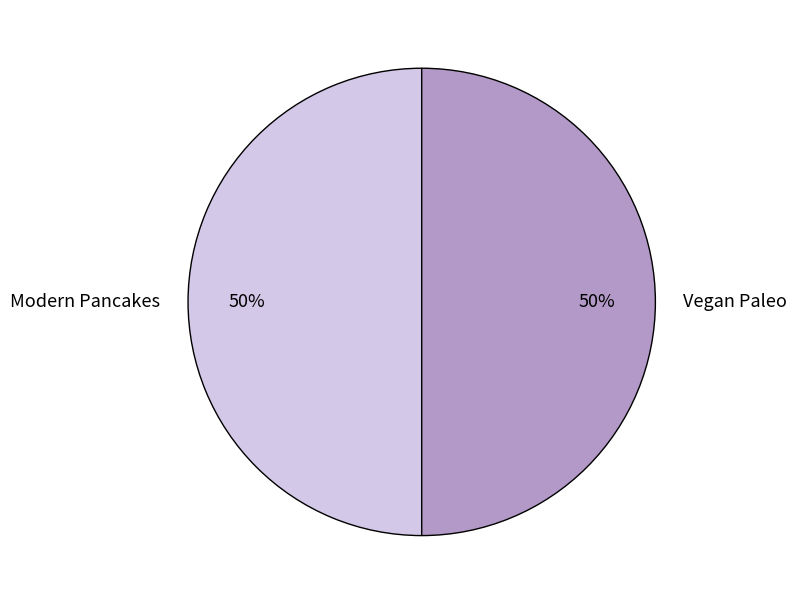

To the nearest percent, what is the combined percentage of Vegan Paleo and Modern Pancakes?

100%